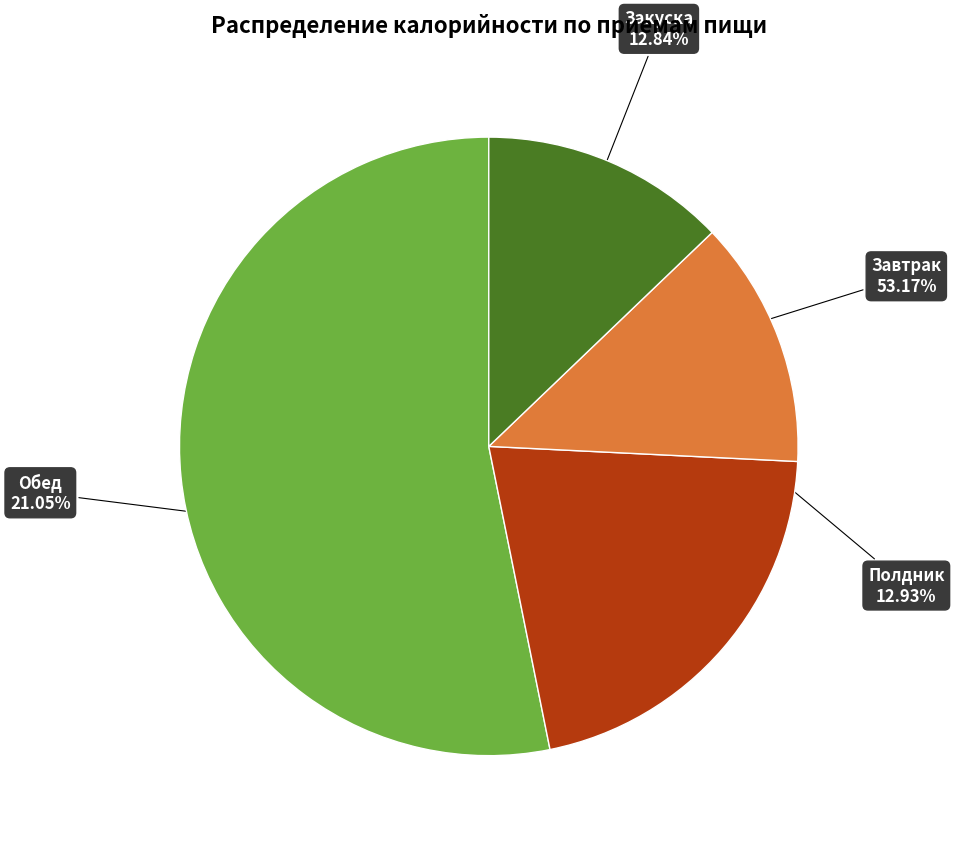

Is there a majority slice in this chart?

Yes